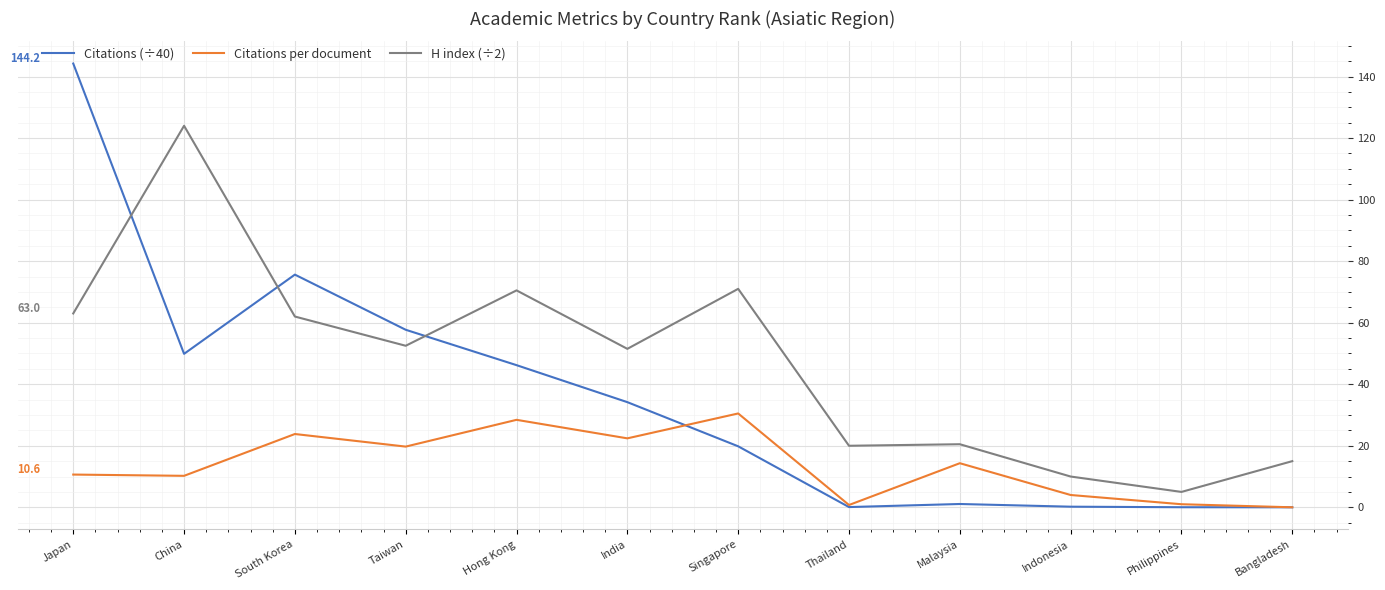

What is the sum of the Citations per document values at Taiwan and Thailand?

20.5